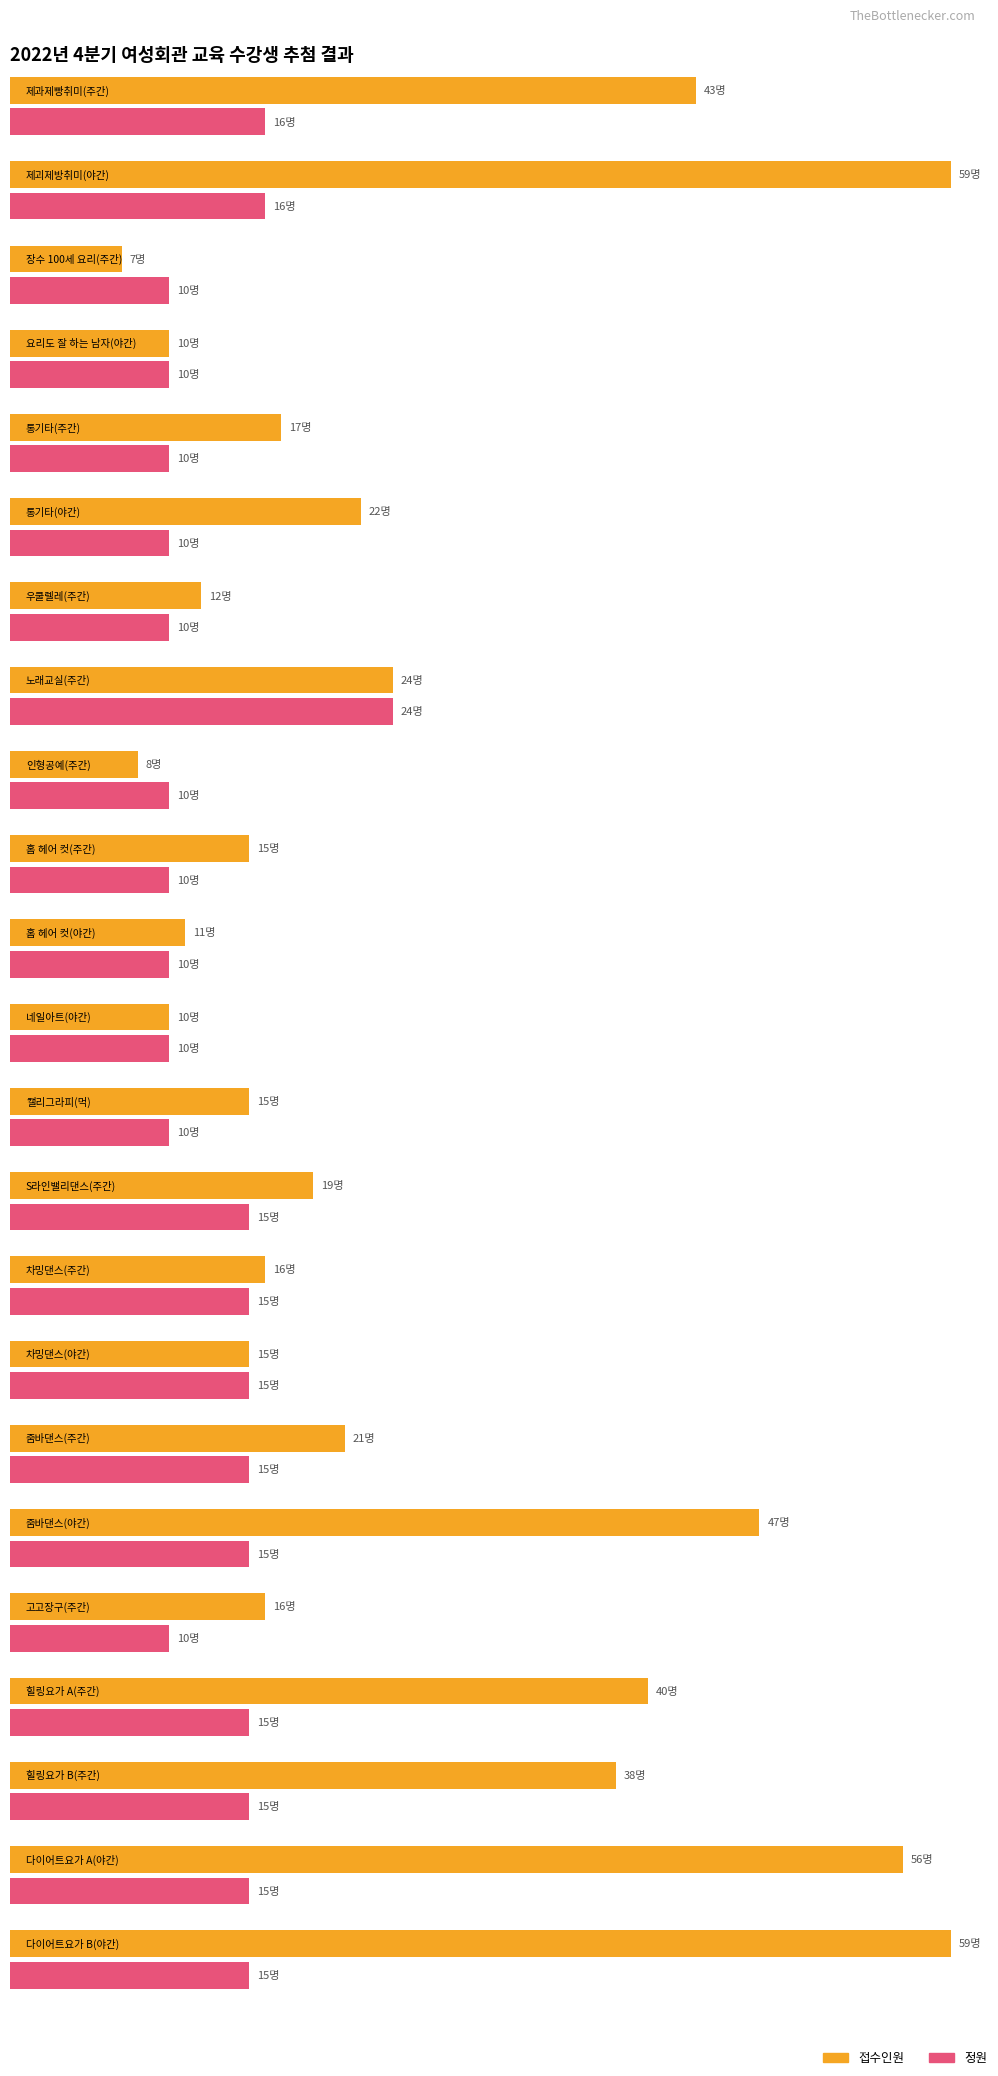

What is the value of the 정원 bar at the 1st from the left?

16